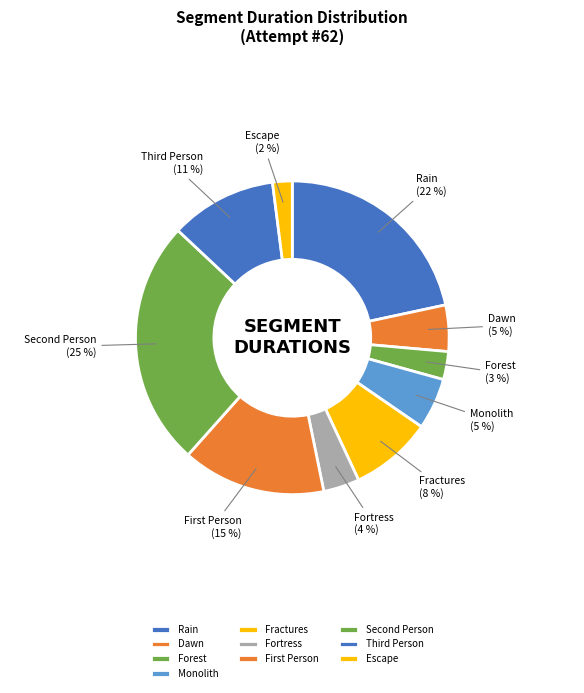

The Escape slice represents 2% of the pie. True or false?

True